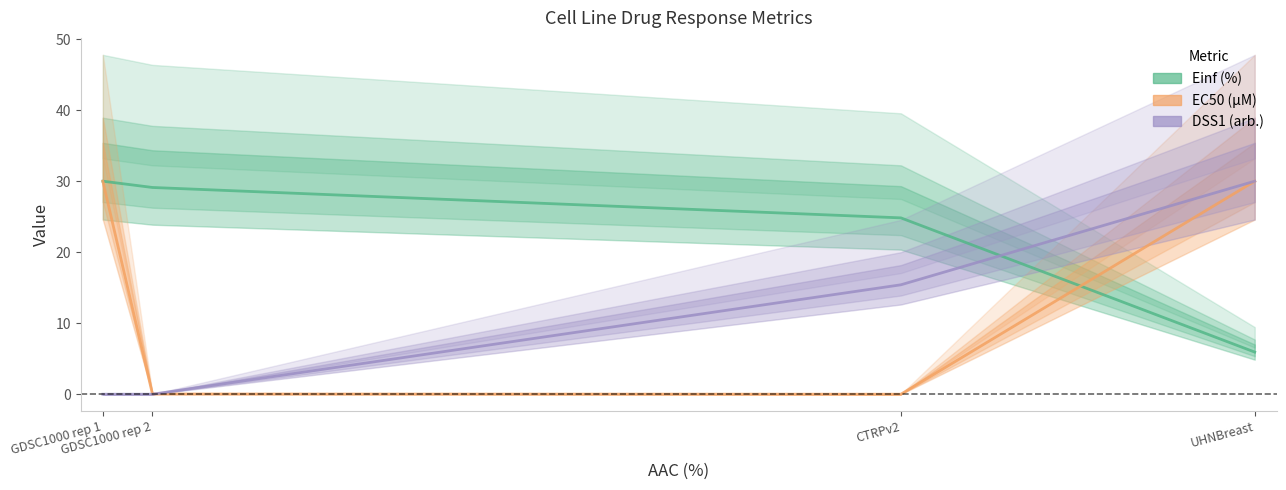

What is the total value across all series at UHNBreast?

65.9